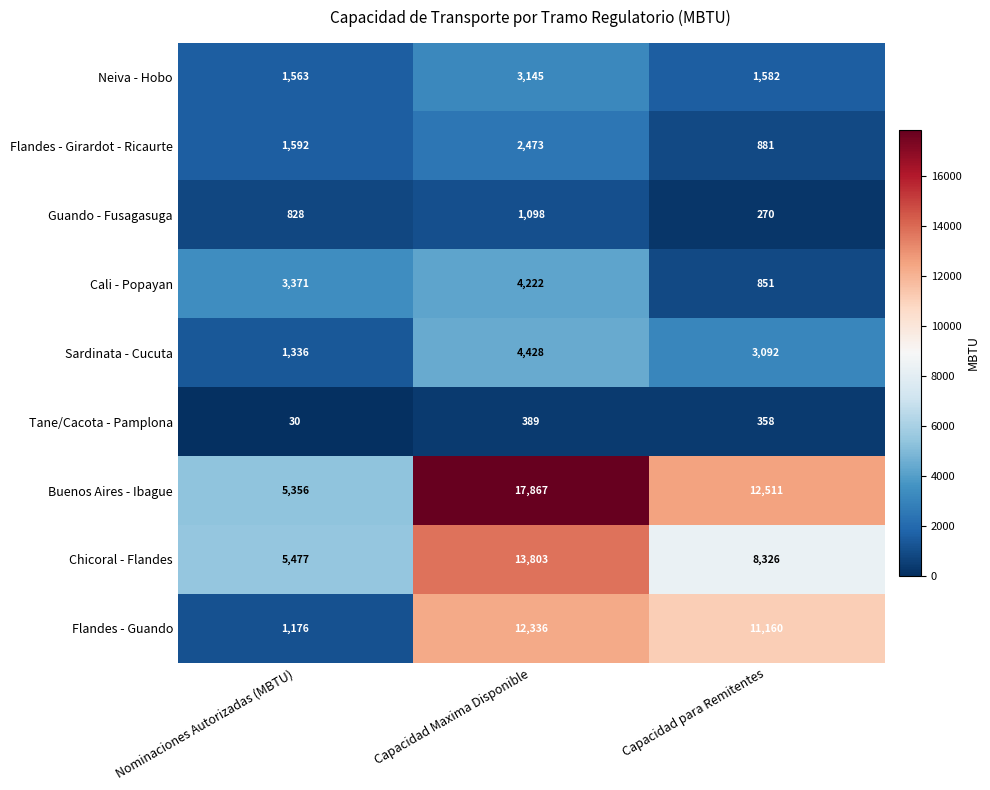

At which label is Cali - Popayan closest to 2536?

Nominaciones Autorizadas (MBTU)